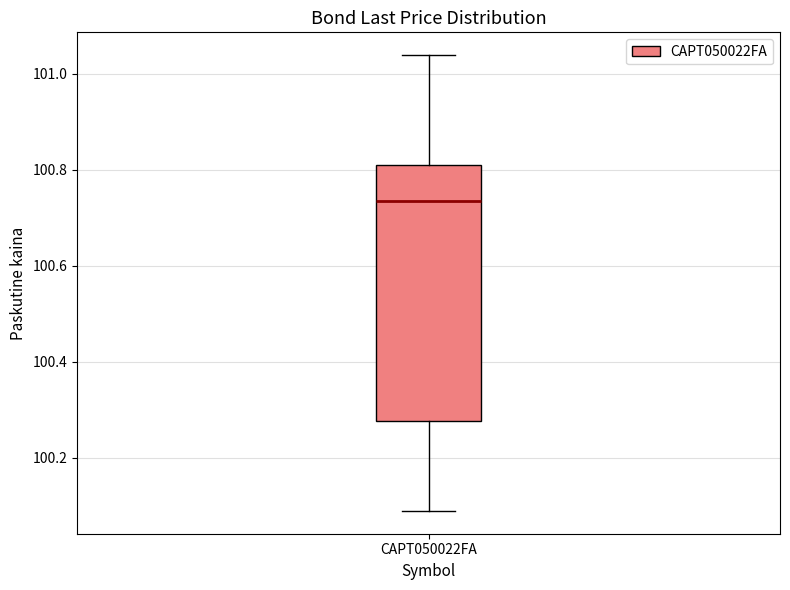

Read this box plot against the y-axis: the position of the median line, the range covered by the box, and the ends of both whiskers. The values are not printed on the chart, so give them approximately, as read against the axis.

median 100.74, box 100.28 to 100.80, whiskers 100.08 to 101.04